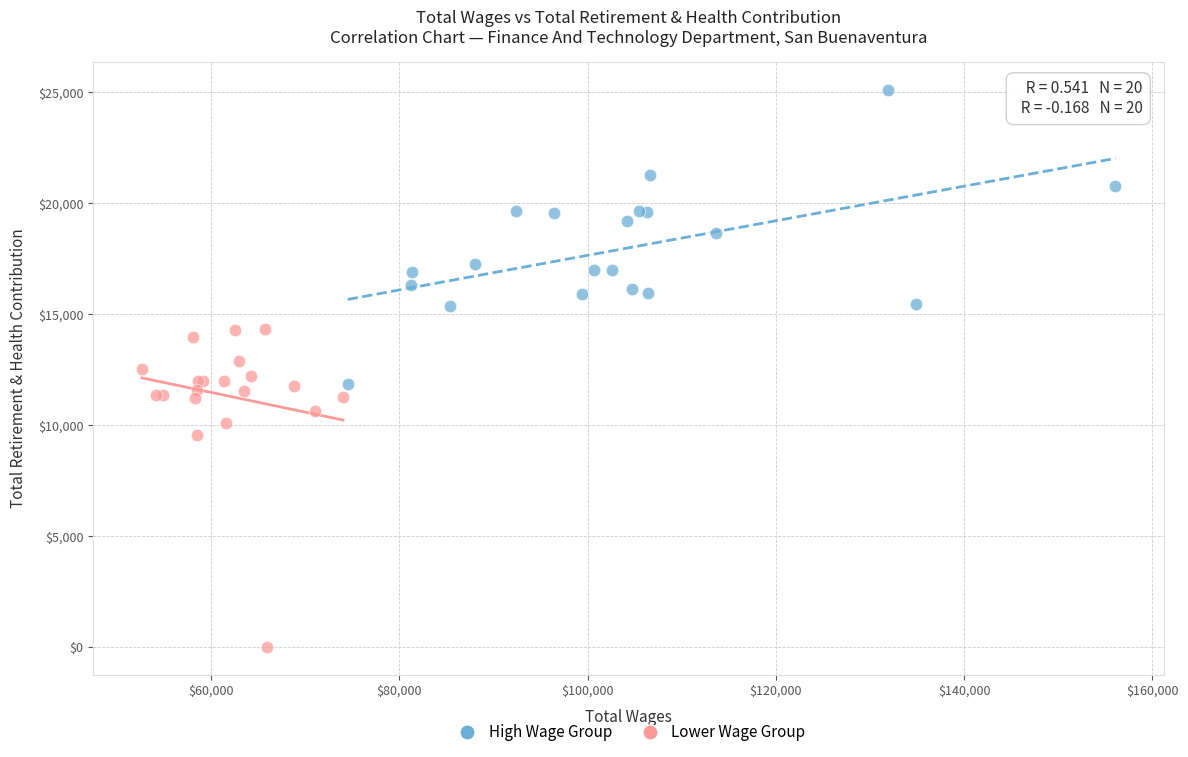

Which series reaches the maximum Y coordinate?

High Wage Group